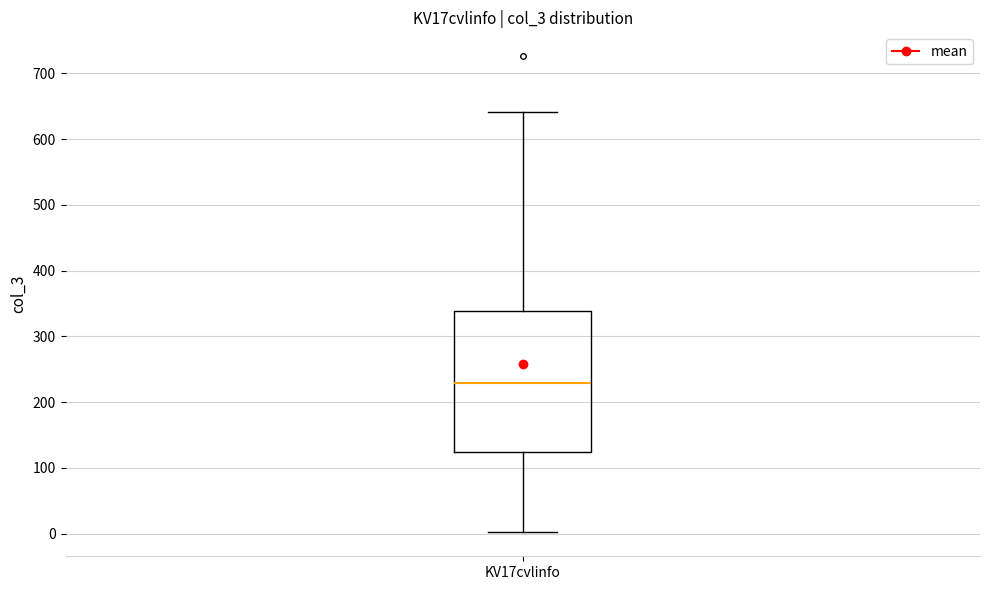

Where does the upper whisker of the box for KV17cvlinfo end on the y-axis? The values are not printed on the chart, so give them approximately, as read against the axis.

640